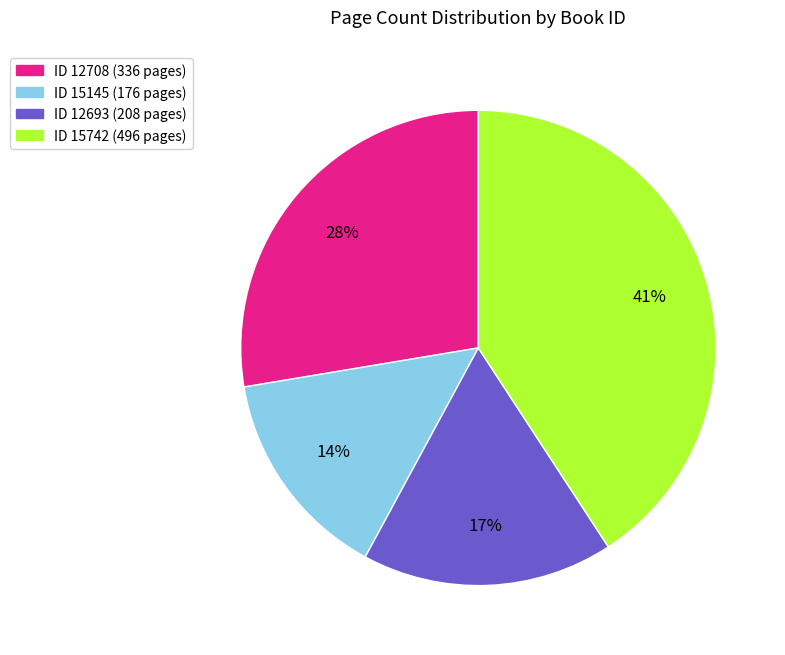

Is there a majority slice in this chart?

No